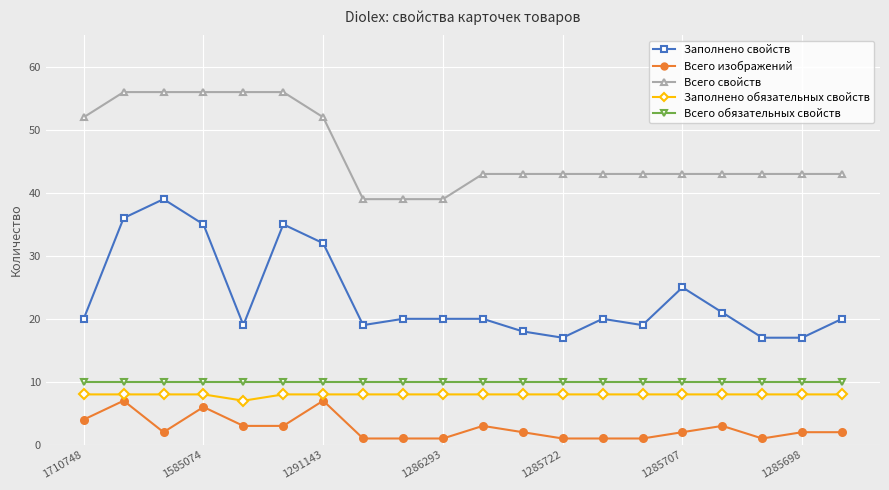

At how many categories does at least one series exceed 49?

7